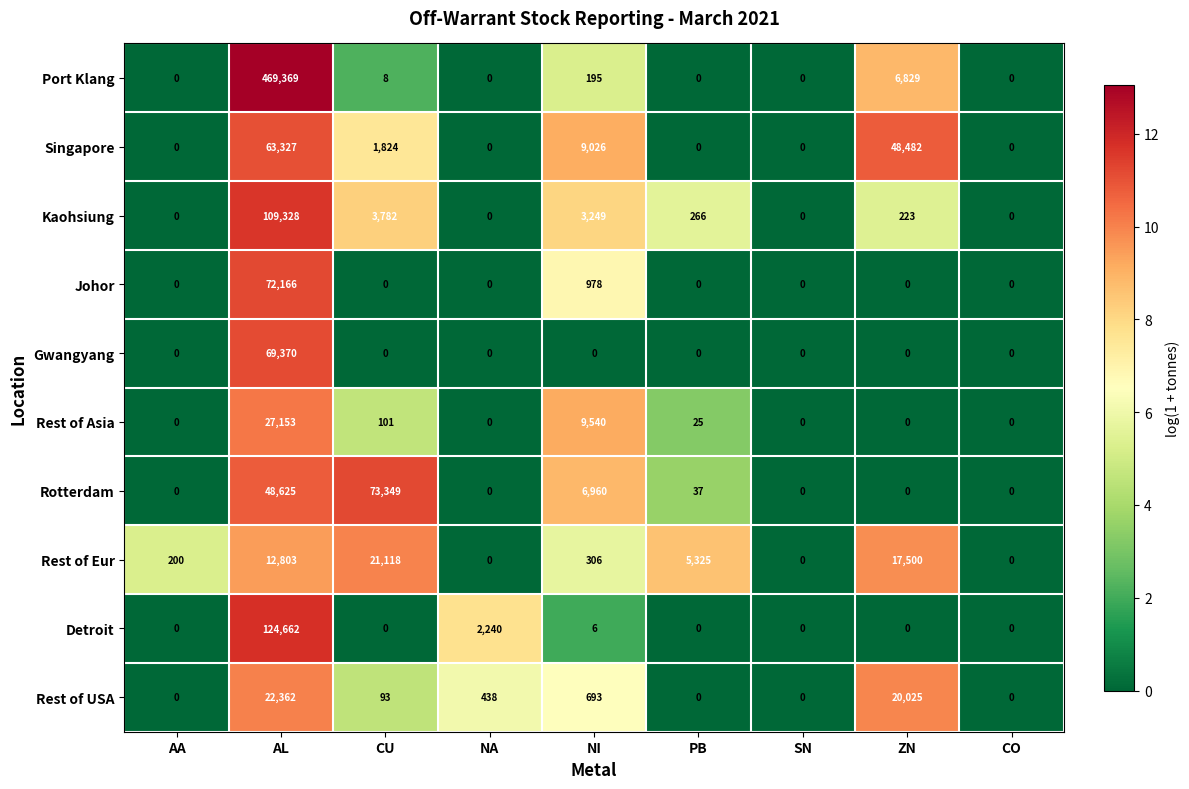

The Rest of USA series shows 693 at NI. True or false?

True